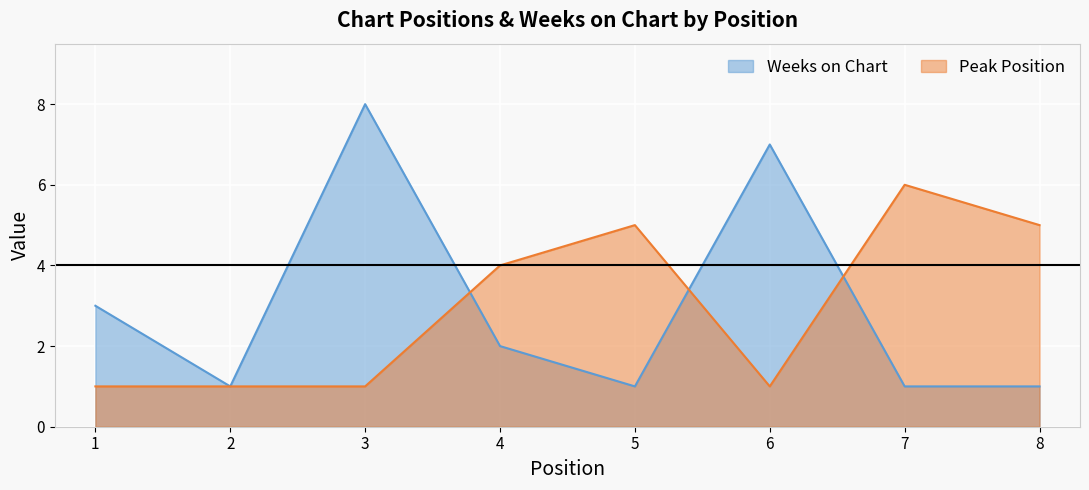

Reading left to right, what are all the values shown in this chart?

Weeks on Chart: 3	1	8	2	1	7	1	1
Peak Position: 1	1	1	4	5	1	6	5